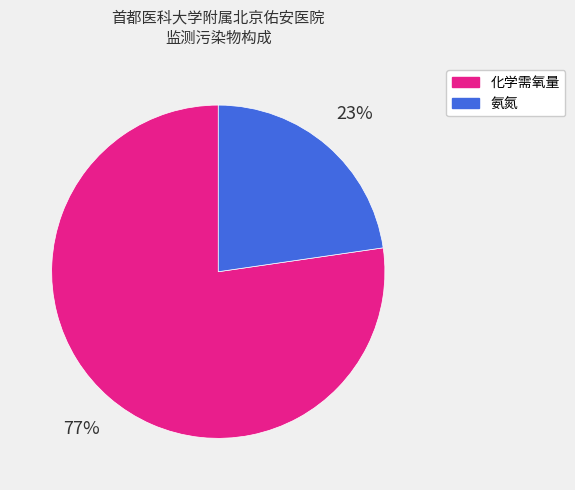

Which has a higher value, 化学需氧量 or 氨氮?

化学需氧量